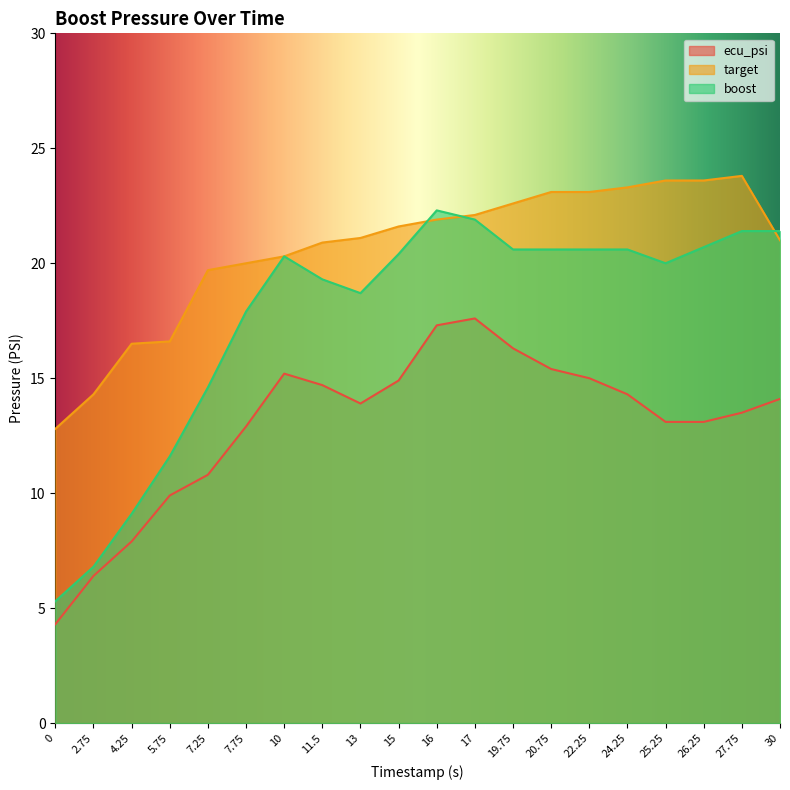

How many intersections are there between boost and target?

3